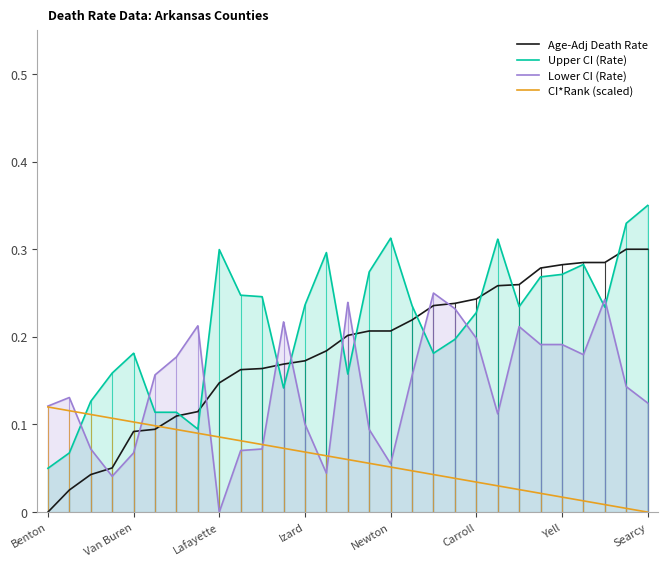

Rank the series at Izard from highest to lowest value.

Upper CI (Rate), Age-Adj Death Rate, Lower CI (Rate), CI*Rank (scaled)